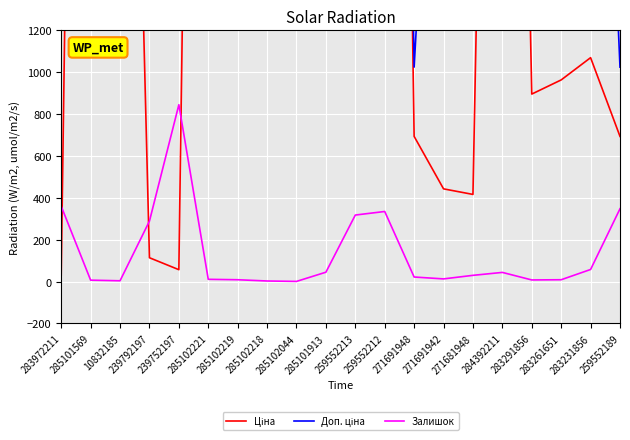

What is the approximate value of Залишок at 10832185?

4